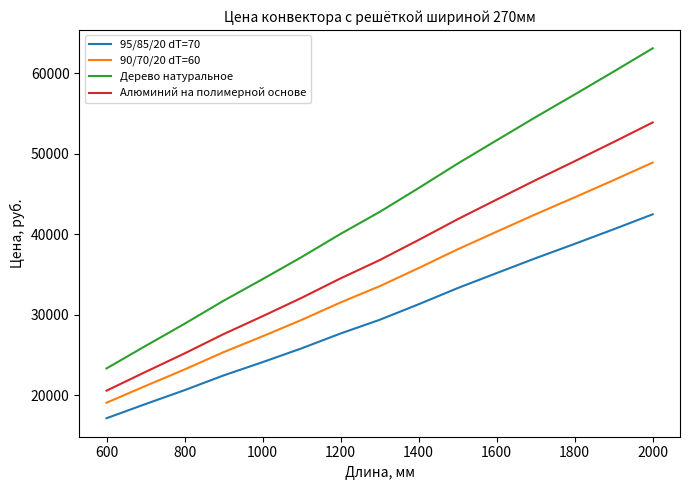

What is the greatest value displayed?

63118.6